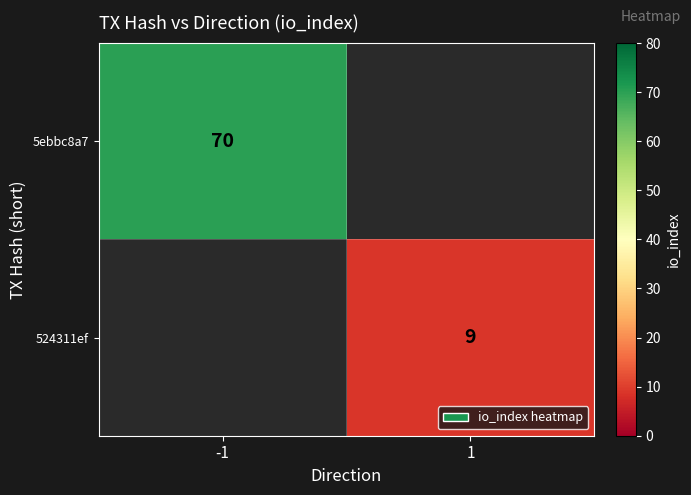

The value of 524311ef at 1 is 5. True or false?

False